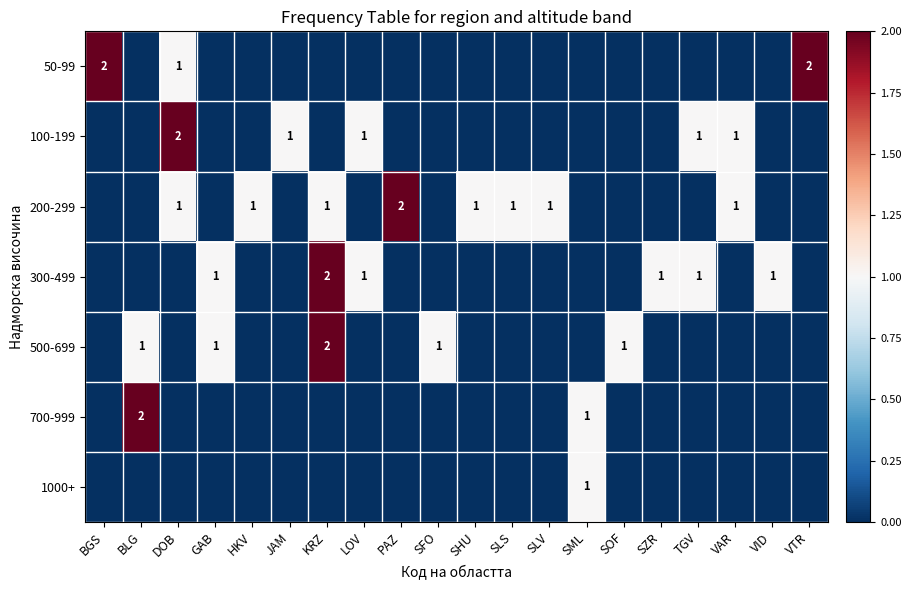

The 300-499 series shows 1 at VID. True or false?

True